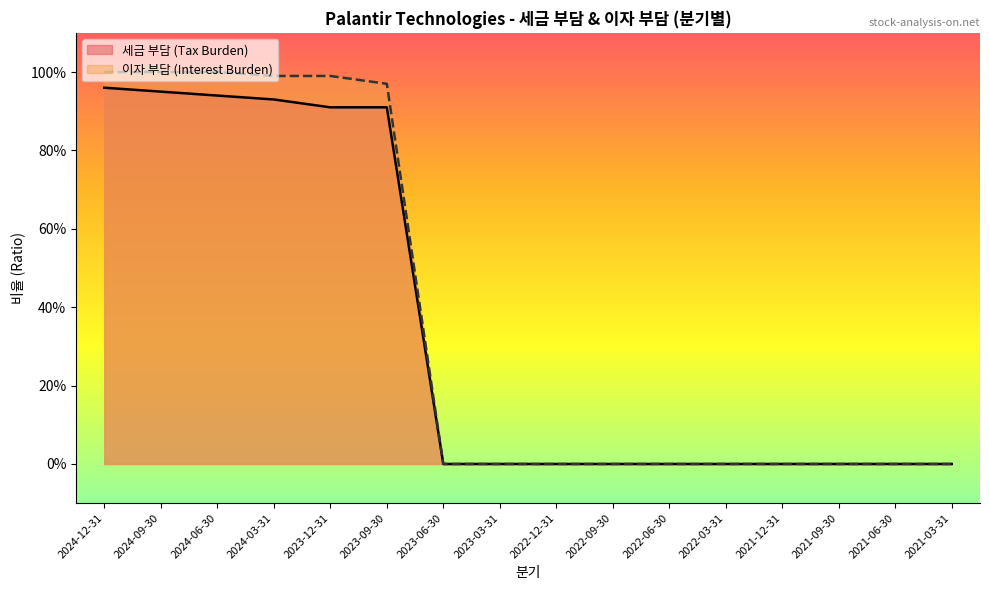

How many values in the 이자 부담 (Interest Burden) series exceed 0?

6